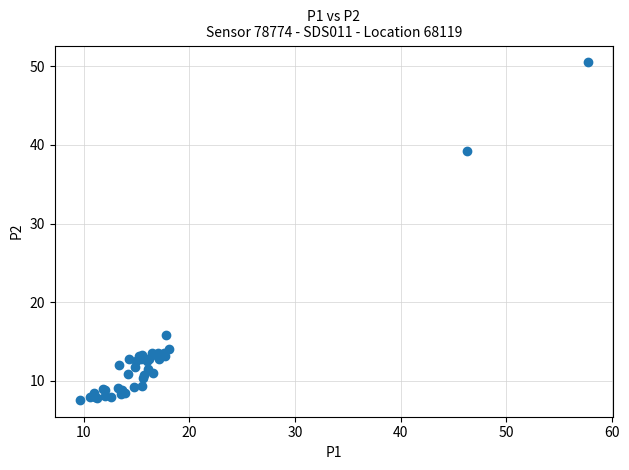

What Y value in the scatter plot is closest to 29?

39.3